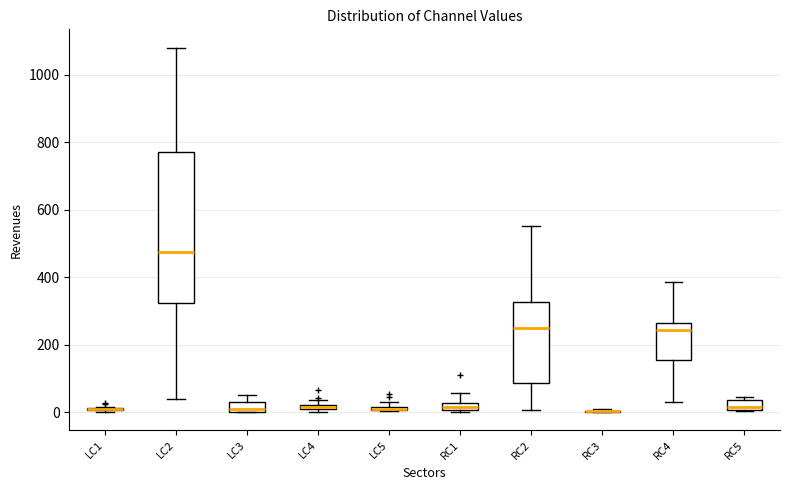

Where is the lower edge of the box for LC3 on the y-axis? The values are not printed on the chart, so give them approximately, as read against the axis.

0